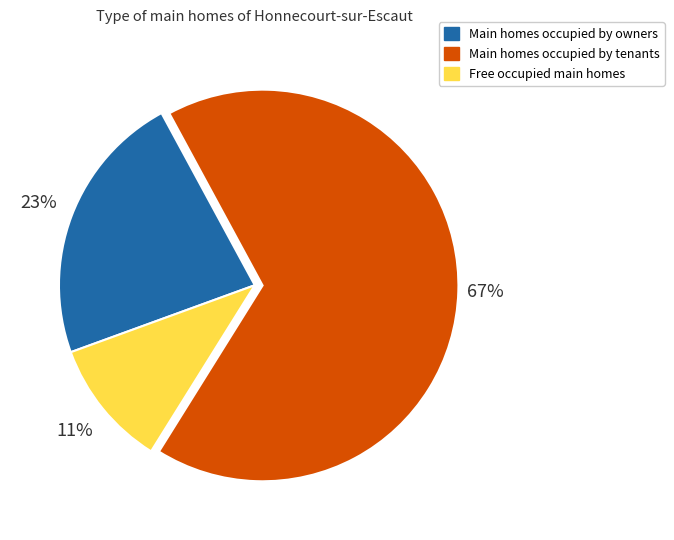

Does any single category account for the majority?

Yes